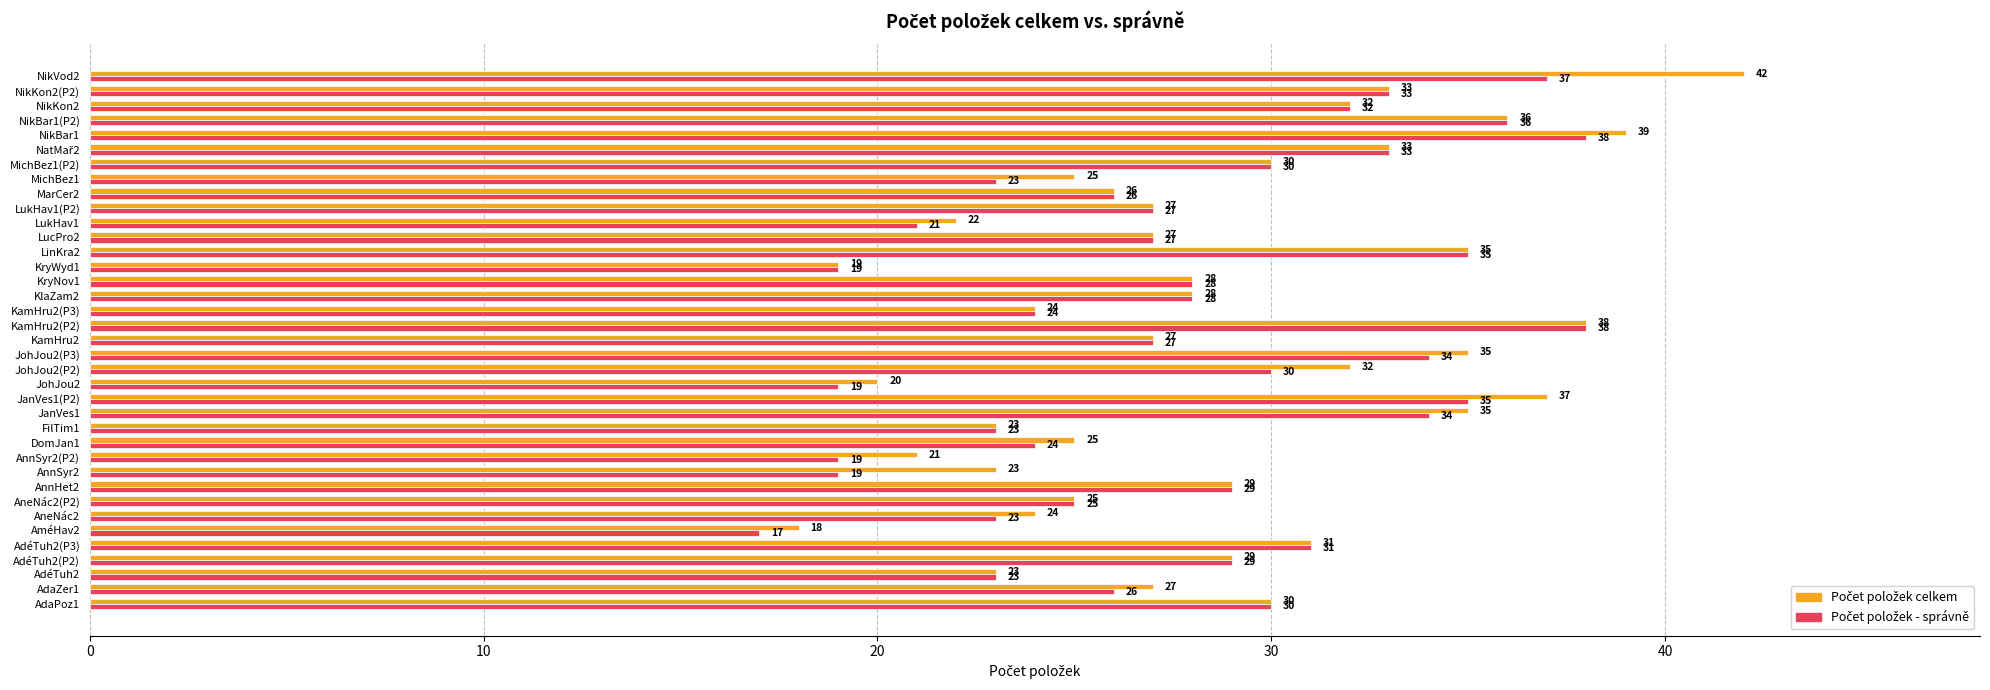

At which category is the sum across all series the highest?

NikVod2